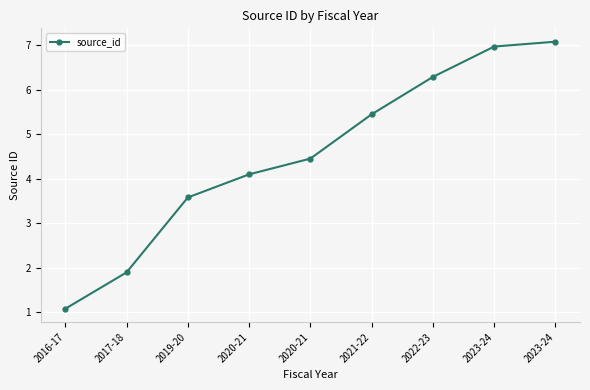

Is this an area chart (filled region under the line)?

No